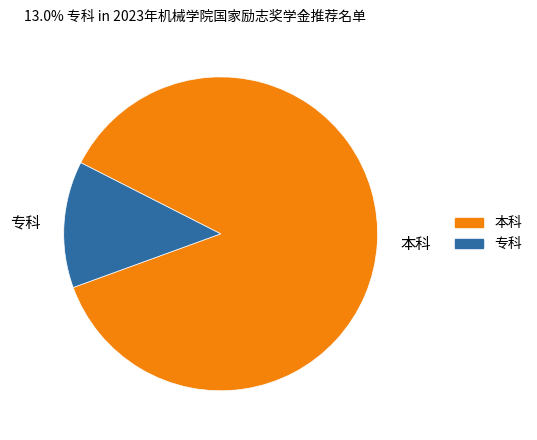

Rank the categories by value from lowest to highest.

专科, 本科